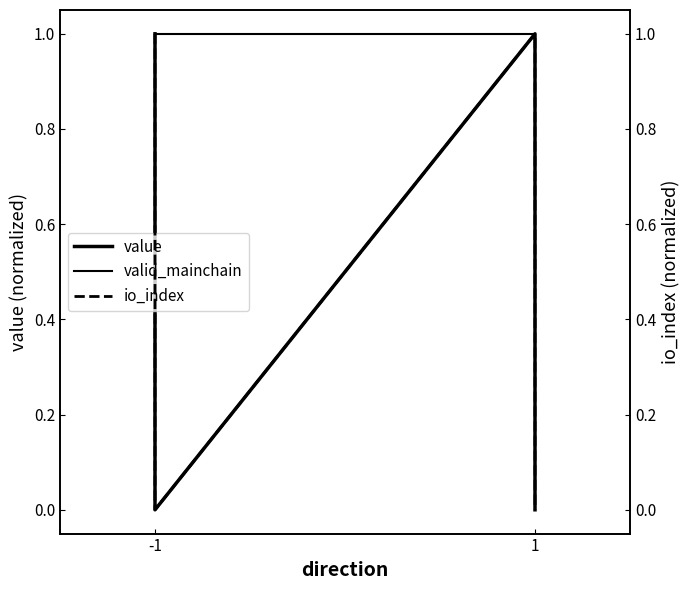

How many positive values does the io_index series have?

2